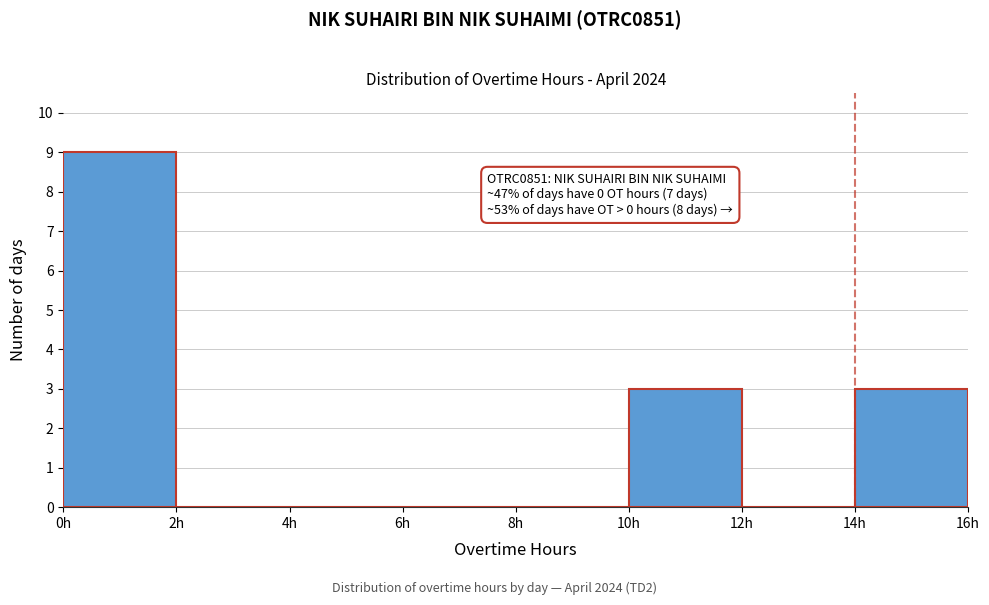

Over which range of the x-axis is the bar tallest?

0 to 2